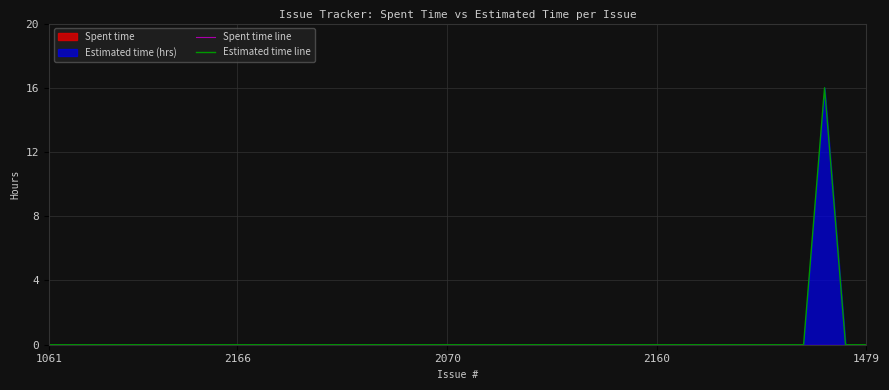

List the series in order of their peak value, highest first.

Estimated time line, Spent time line